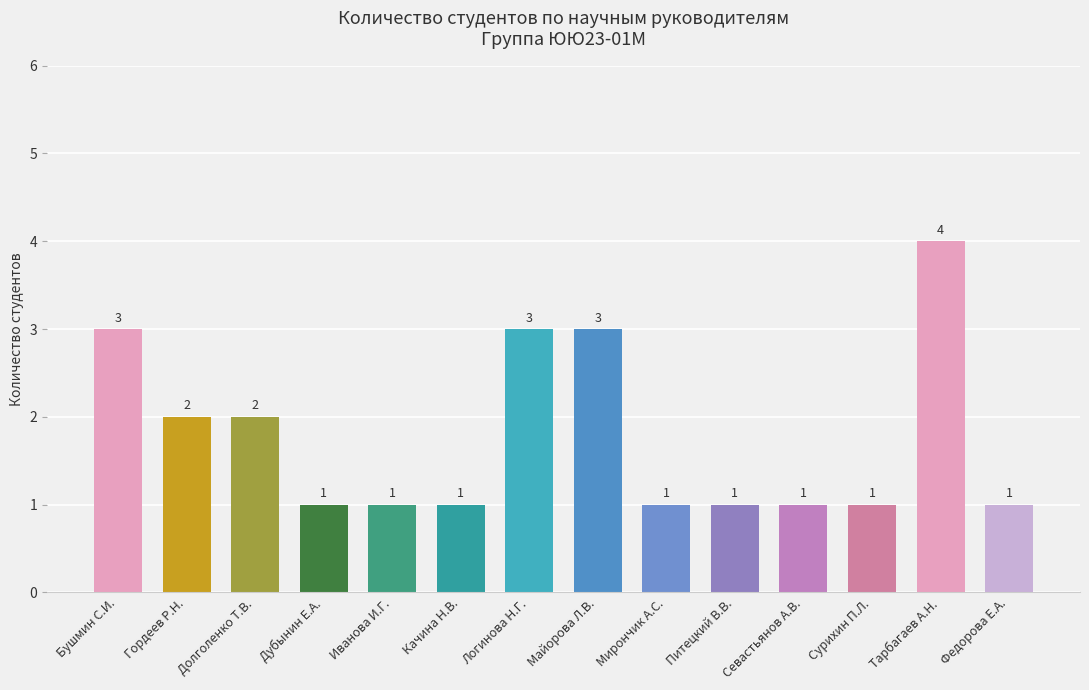

What is the change in value from Логинова Н.Г. to Сурихин П.Л.?

-2